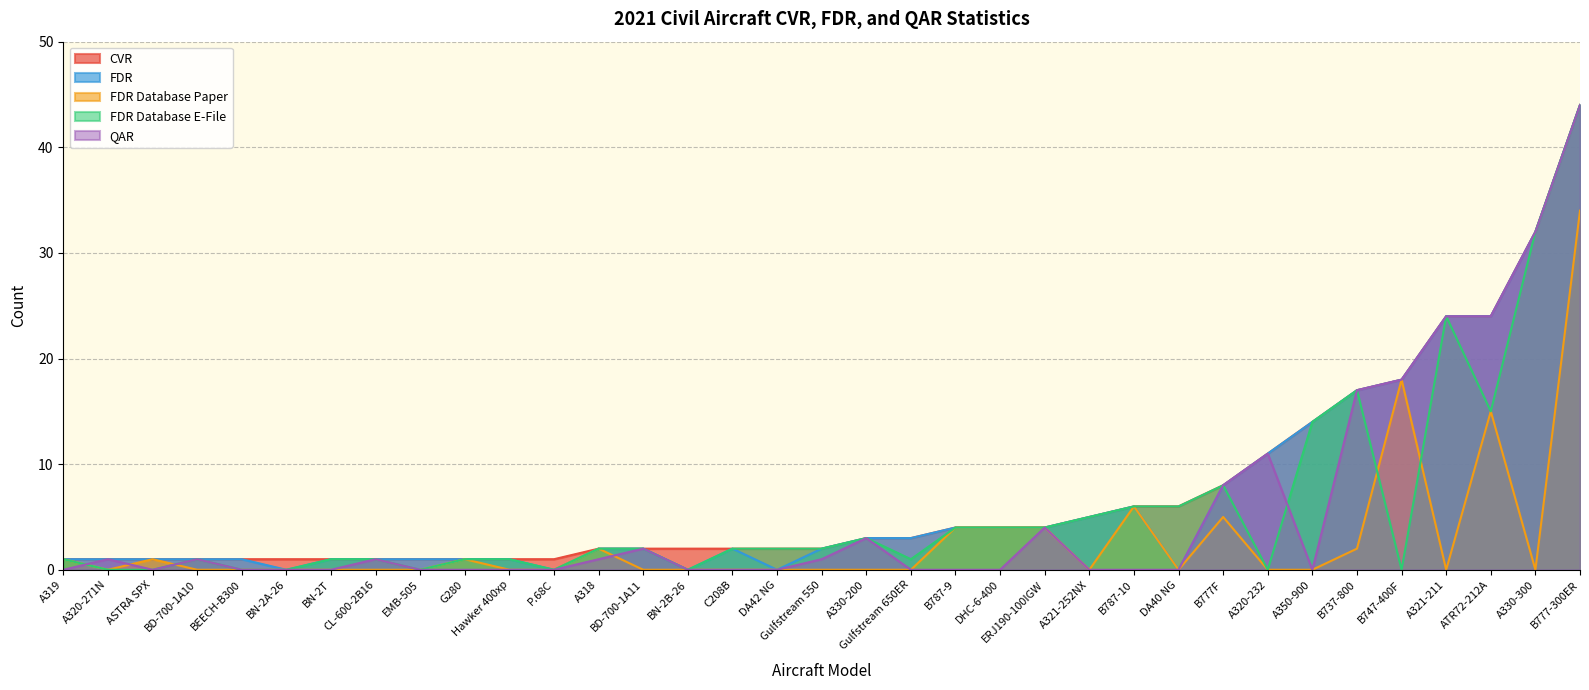

Reading left to right, transcribe all the data shown in this chart.

CVR: 1	1	1	1	1	1	1	1	1	1	1	1	2	2	2	2	2	2	3	3	4	4	4	5	6	6	8	11	14	17	18	24	24	32	44
FDR: 1	1	1	1	1	0	1	1	1	1	1	0	2	2	0	2	0	2	3	3	4	4	4	5	6	0	8	11	14	17	18	24	24	32	44
FDR_Paper: 1	0	1	0	0	0	0	0	0	1	0	0	2	0	0	0	0	0	0	0	4	4	4	0	6	0	5	0	0	2	18	0	15	0	34
FDR_EFile: 1	0	0	1	0	0	1	1	0	1	1	0	2	2	0	2	2	2	3	1	4	4	4	5	6	6	8	0	14	17	0	24	15	32	44
QAR: 0	1	0	1	0	0	0	1	0	0	0	0	1	2	0	0	0	1	3	0	0	0	4	0	0	0	8	11	0	17	18	24	24	32	44